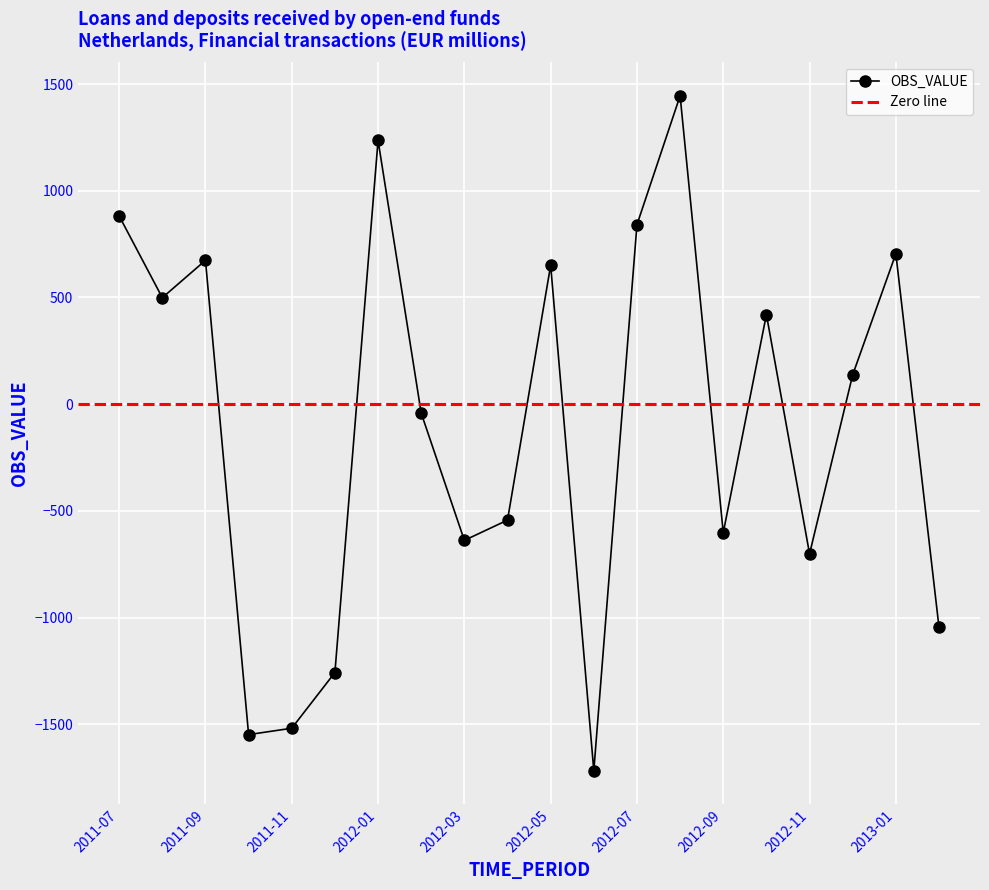

Reading left to right, extract all data points from this chart.

2011-07=882	2011-08=499	2011-09=674	2011-10=-1548	2011-11=-1518	2011-12=-1257	2012-01=1236	2012-02=-42	2012-03=-638	2012-04=-543	2012-05=651	2012-06=-1717	2012-07=841	2012-08=1445	2012-09=-602	2012-10=420	2012-11=-701	2012-12=138	2013-01=705	2013-02=-1045